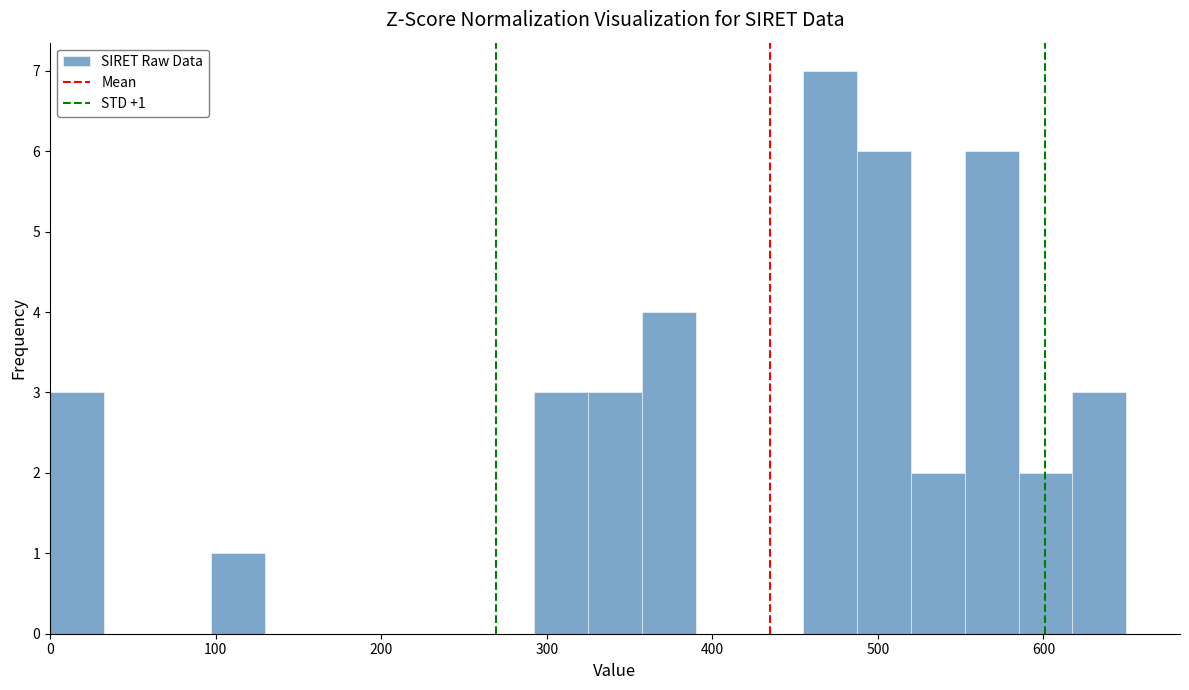

Read against the x-axis, roughly where is the centre of the tallest bar?

470